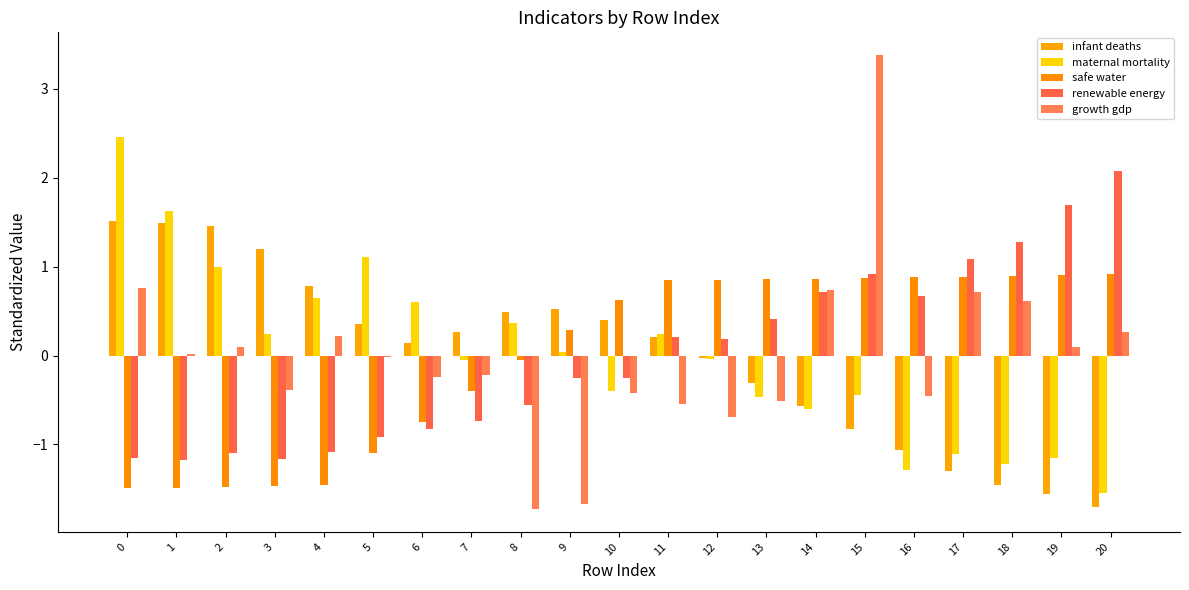

Reading left to right, list all the values displayed in this chart.

infant deaths: 0=1.5	1=1.5	2=1.5	3=1.2	4=0.8	5=0.4	6=0.1	7=0.3	8=0.5	9=0.5	10=0.4	11=0.2	12=-0.0	13=-0.3	14=-0.6	15=-0.8	16=-1.1	17=-1.3	18=-1.5	19=-1.6	20=-1.7
maternal mortality: 0=2.5	1=1.6	2=1.0	3=0.2	4=0.7	5=1.1	6=0.6	7=-0.0	8=0.4	9=0.0	10=-0.4	11=0.2	12=-0.0	13=-0.5	14=-0.6	15=-0.4	16=-1.3	17=-1.1	18=-1.2	19=-1.2	20=-1.5
safe water: 0=-1.5	1=-1.5	2=-1.5	3=-1.5	4=-1.5	5=-1.1	6=-0.7	7=-0.4	8=-0.1	9=0.3	10=0.6	11=0.8	12=0.9	13=0.9	14=0.9	15=0.9	16=0.9	17=0.9	18=0.9	19=0.9	20=0.9
renewable energy: 0=-1.2	1=-1.2	2=-1.1	3=-1.2	4=-1.1	5=-0.9	6=-0.8	7=-0.7	8=-0.6	9=-0.3	10=-0.3	11=0.2	12=0.2	13=0.4	14=0.7	15=0.9	16=0.7	17=1.1	18=1.3	19=1.7	20=2.1
growth gdp: 0=0.8	1=0.0	2=0.1	3=-0.4	4=0.2	5=-0.0	6=-0.2	7=-0.2	8=-1.7	9=-1.7	10=-0.4	11=-0.5	12=-0.7	13=-0.5	14=0.7	15=3.4	16=-0.5	17=0.7	18=0.6	19=0.1	20=0.3